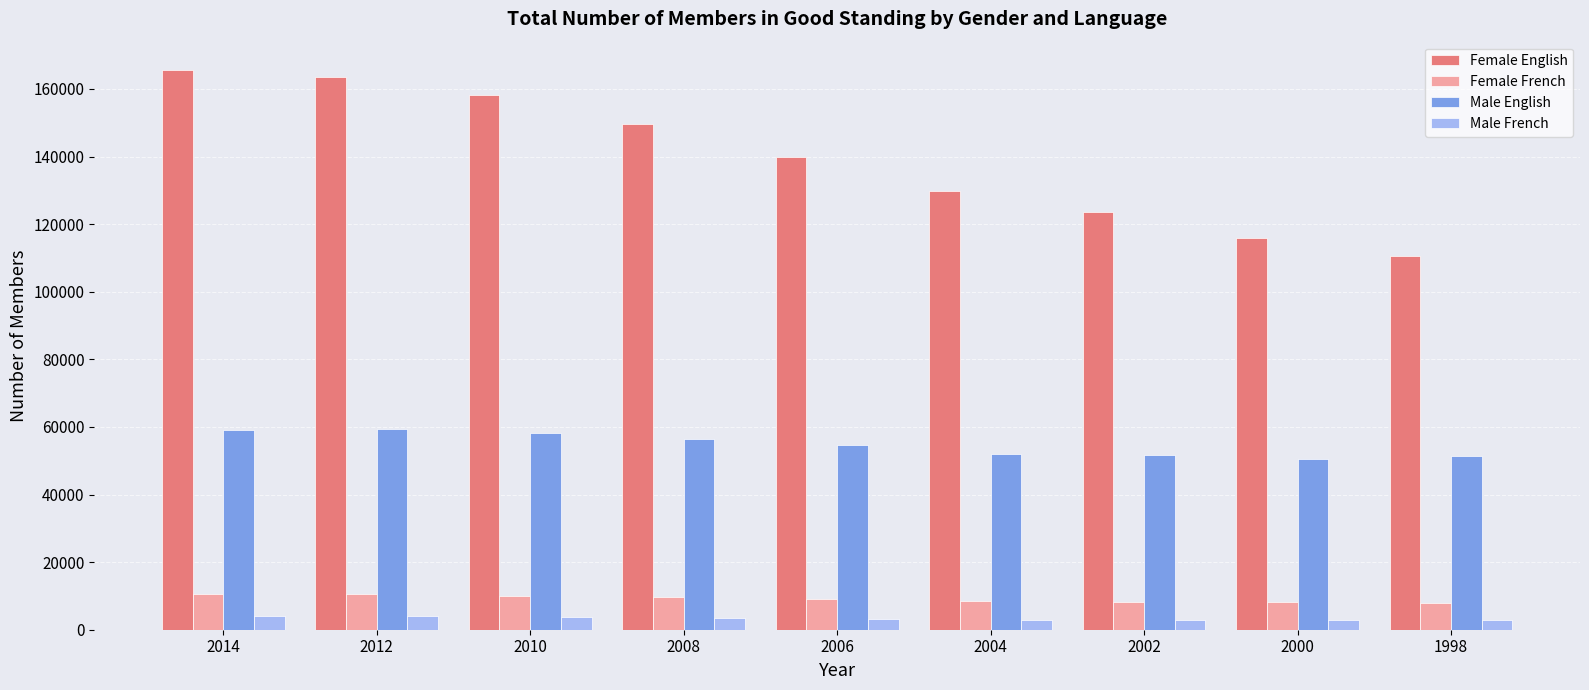

What are all the series names shown in the legend?

Female English, Female French, Male English, Male French